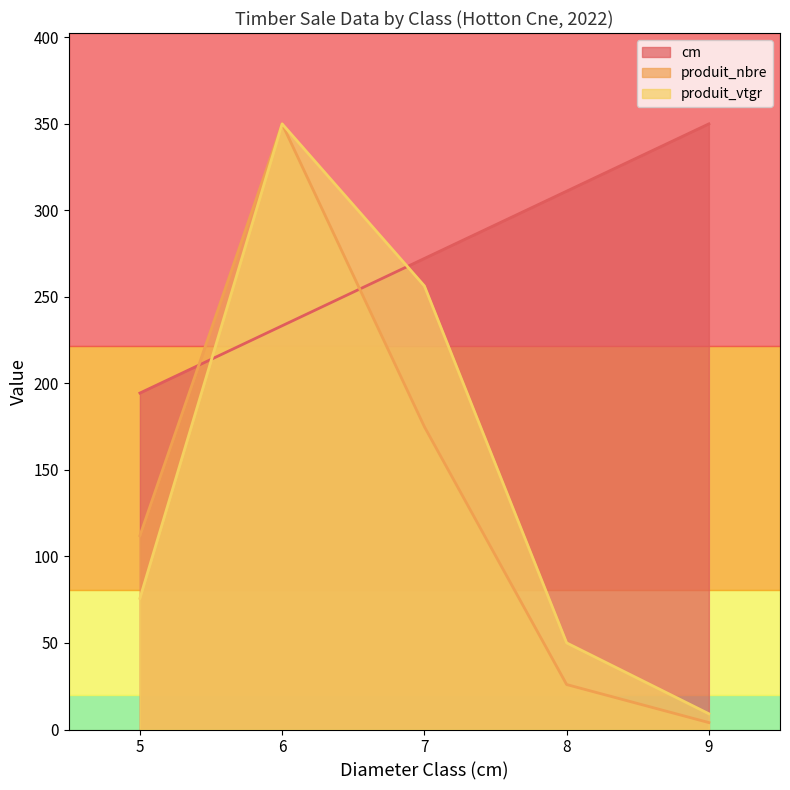

Rank the series by their maximum value, from lowest to highest.

cm, produit_nbre, produit_vtgr